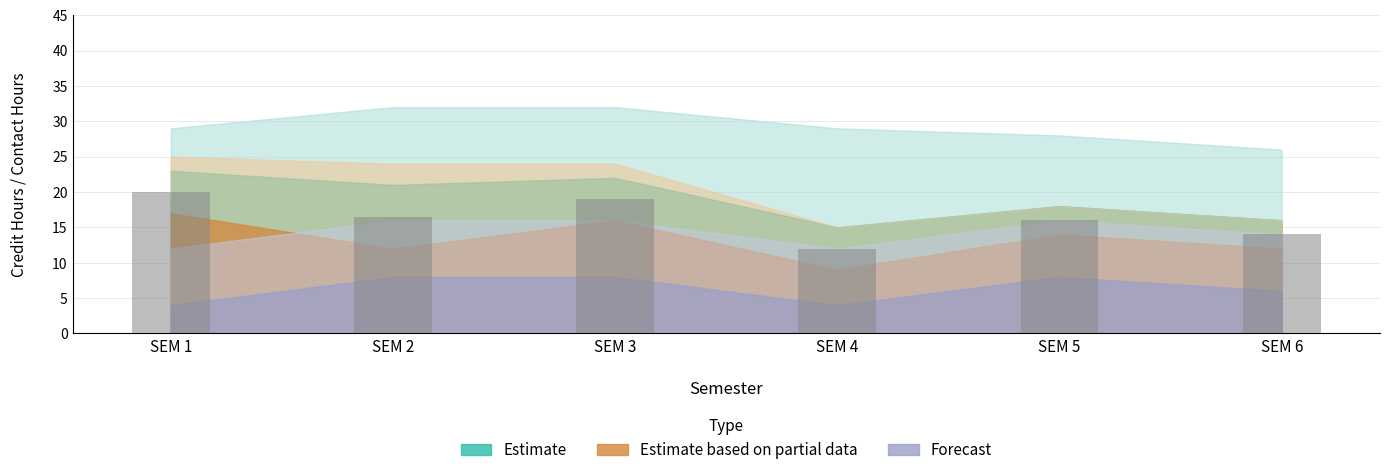

How many data points does each series have?

6